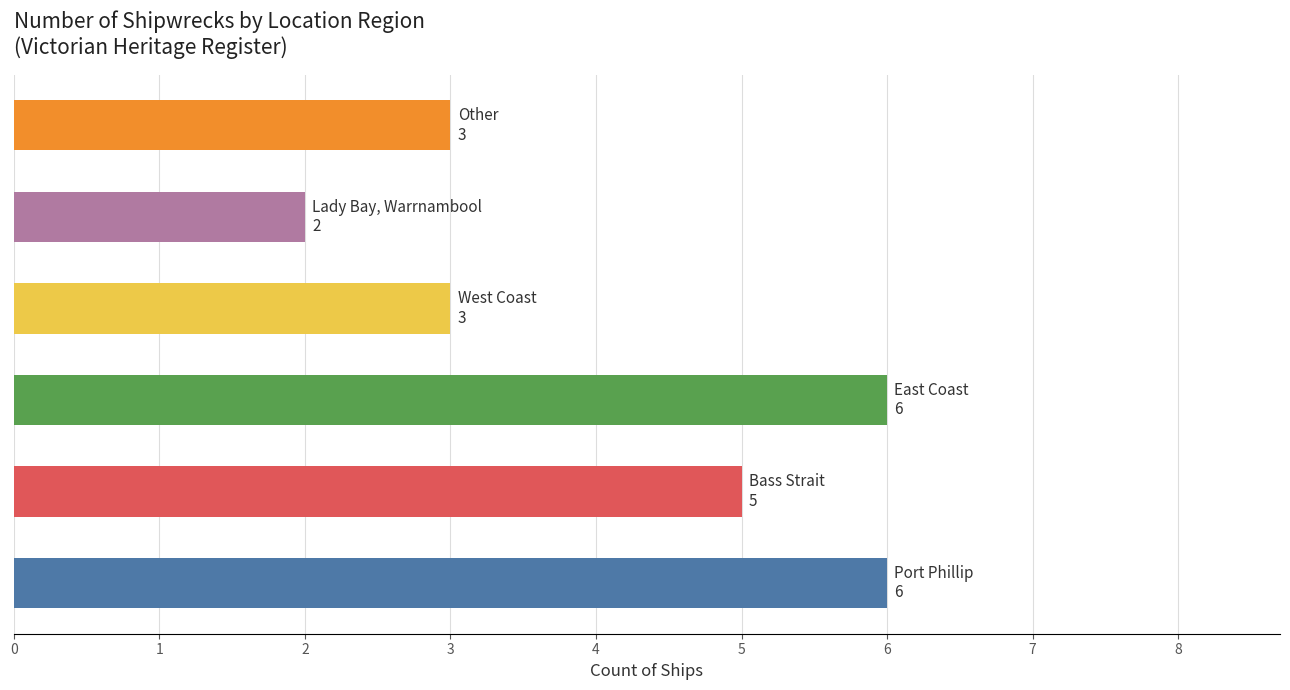

What is the average value?

4